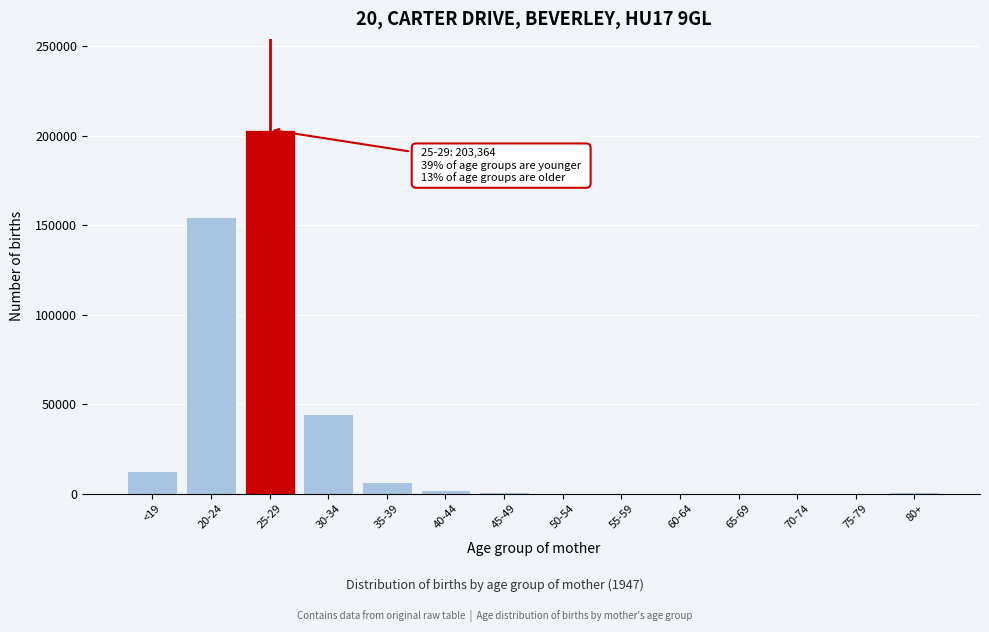

Is it true that the value at 75-79 is -80288?

False